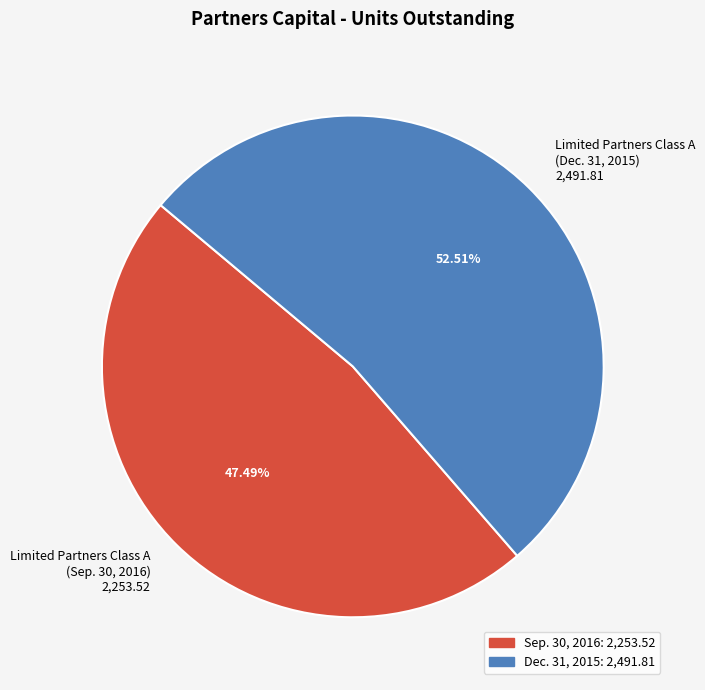

What percentage is the Limited Partners Class A (Dec. 31, 2015) slice, to the nearest percent?

53%